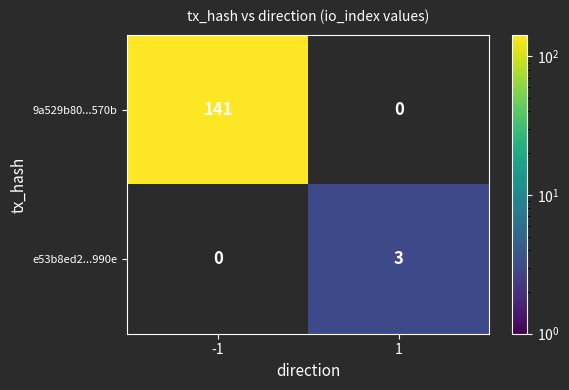

What is the maximum value shown in the chart?

141.0